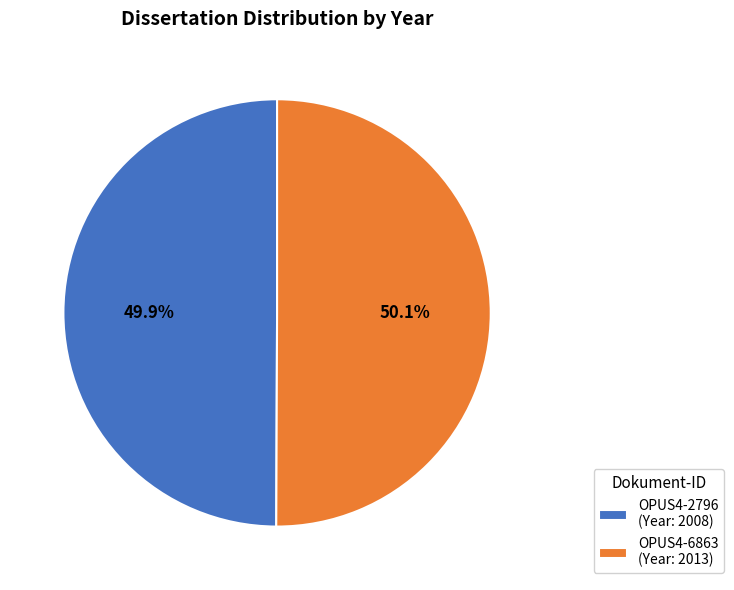

What percentage is the OPUS4-6863 slice, to the nearest percent?

50%